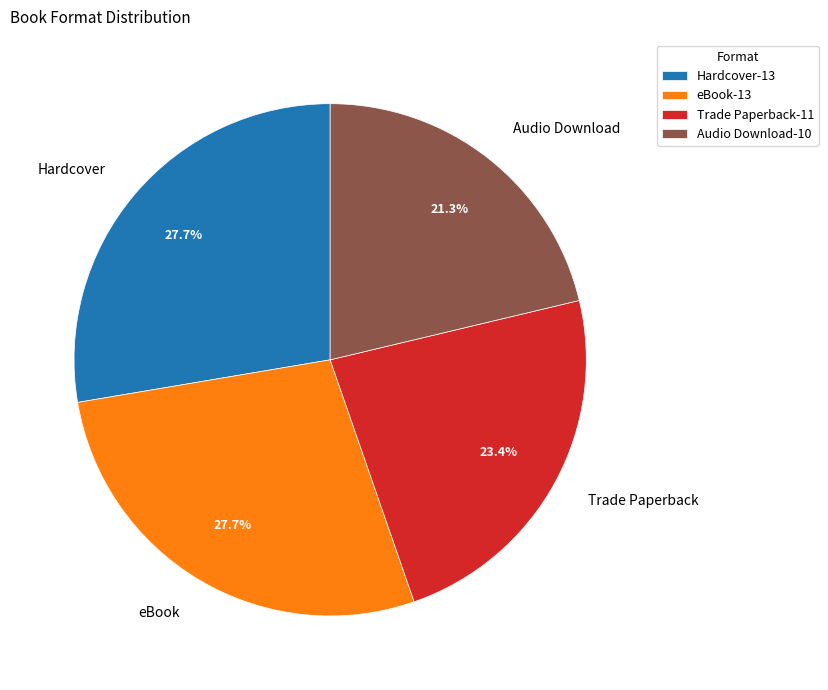

Count the number of slices in the pie.

4